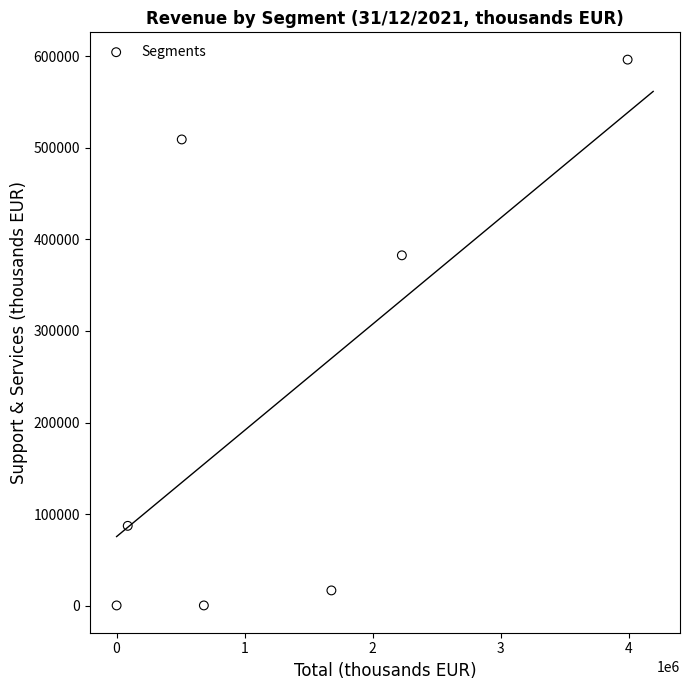

What Y value in the scatter plot is closest to 298267?

382579